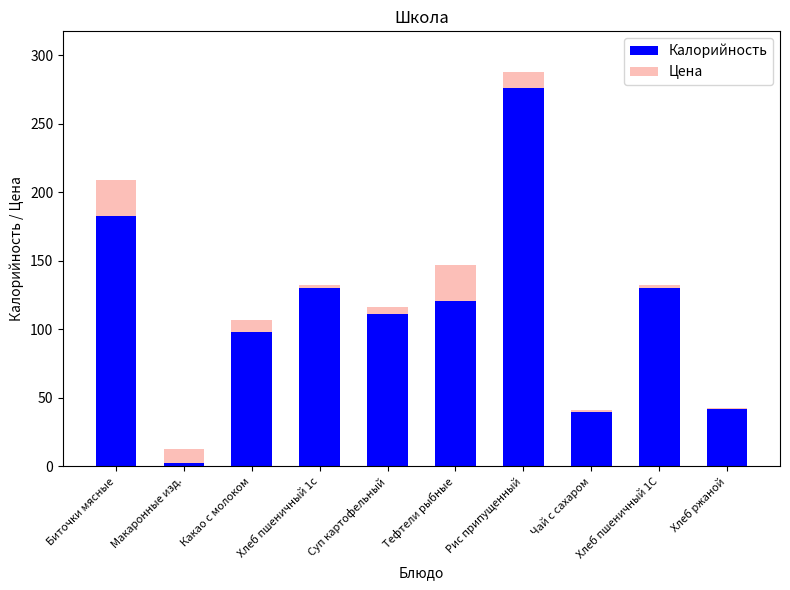

At which category is the sum across all series the highest?

Рис припущенный